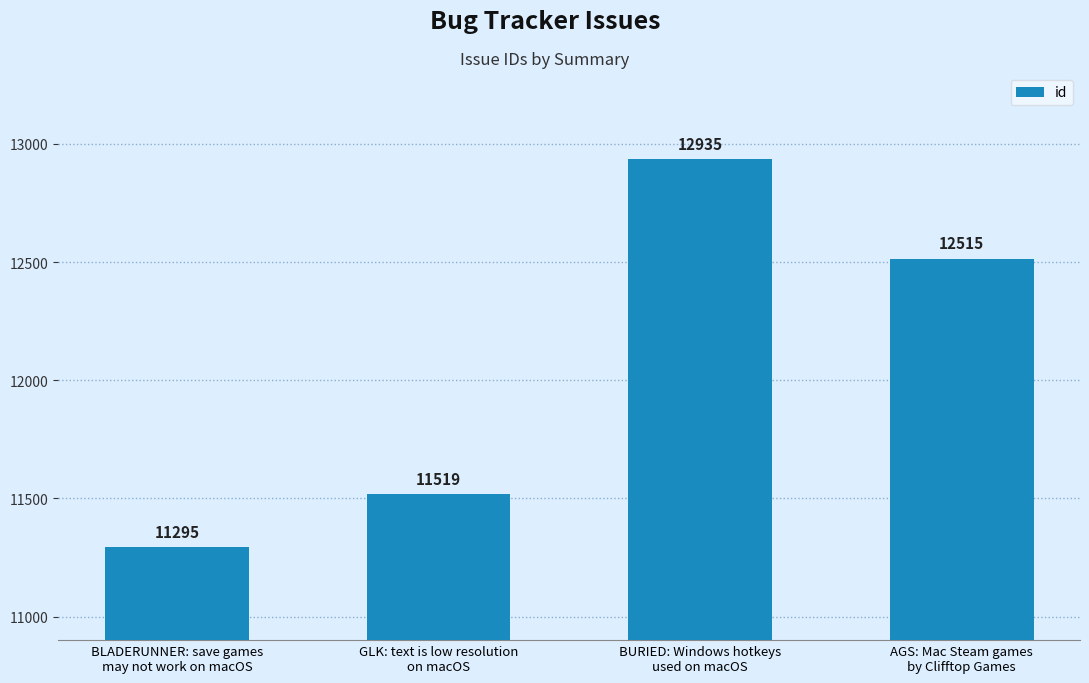

Reading left to right, list all the values displayed in this chart.

11295	11519	12935	12515